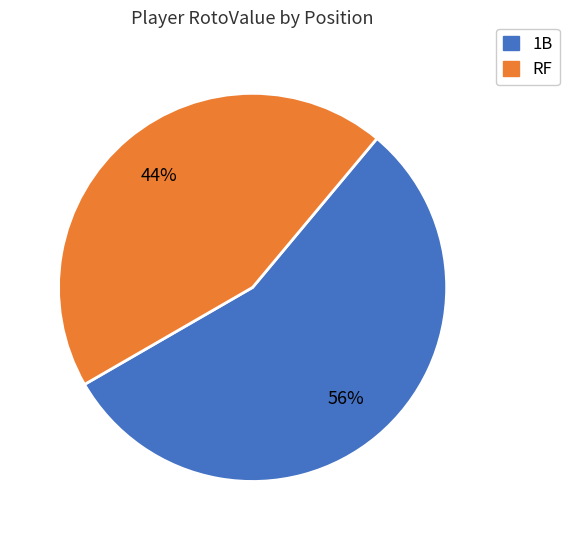

True or false: 1B accounts for 45% of the total.

False